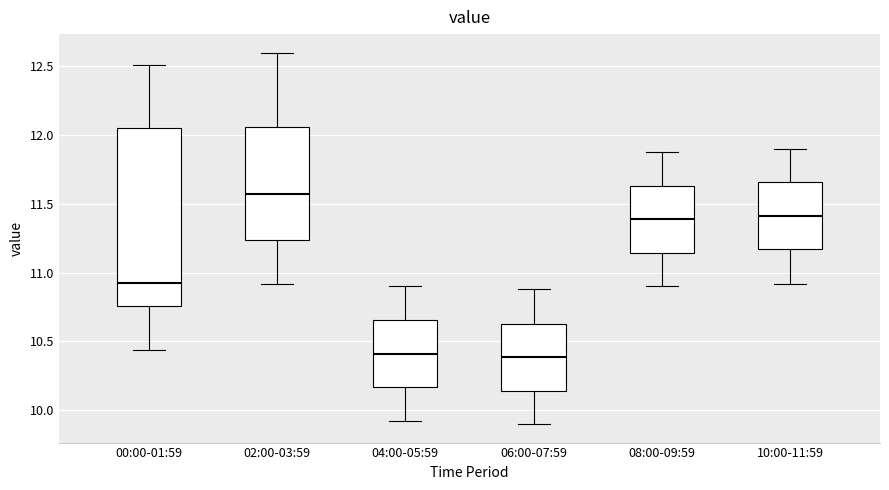

Reading left to right, transcribe this box plot: for each box, give where its median line is, the range the box spans, and where its two whiskers end, as read against the y-axis. The values are not printed on the chart, so give them approximately, as read against the axis.

00:00-01:59: median 10.95, box 10.75 to 12.05, whiskers 10.45 to 12.50
02:00-03:59: median 11.60, box 11.25 to 12.05, whiskers 10.90 to 12.60
04:00-05:59: median 10.40, box 10.15 to 10.65, whiskers 9.90 to 10.90
06:00-07:59: median 10.40, box 10.15 to 10.65, whiskers 9.90 to 10.90
08:00-09:59: median 11.40, box 11.15 to 11.65, whiskers 10.90 to 11.90
10:00-11:59: median 11.40, box 11.15 to 11.65, whiskers 10.90 to 11.90